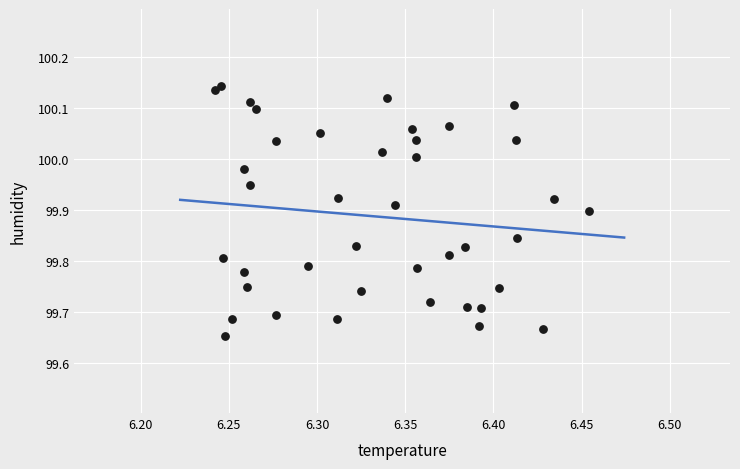

What is the range of Y values (max minus min)?

0.5